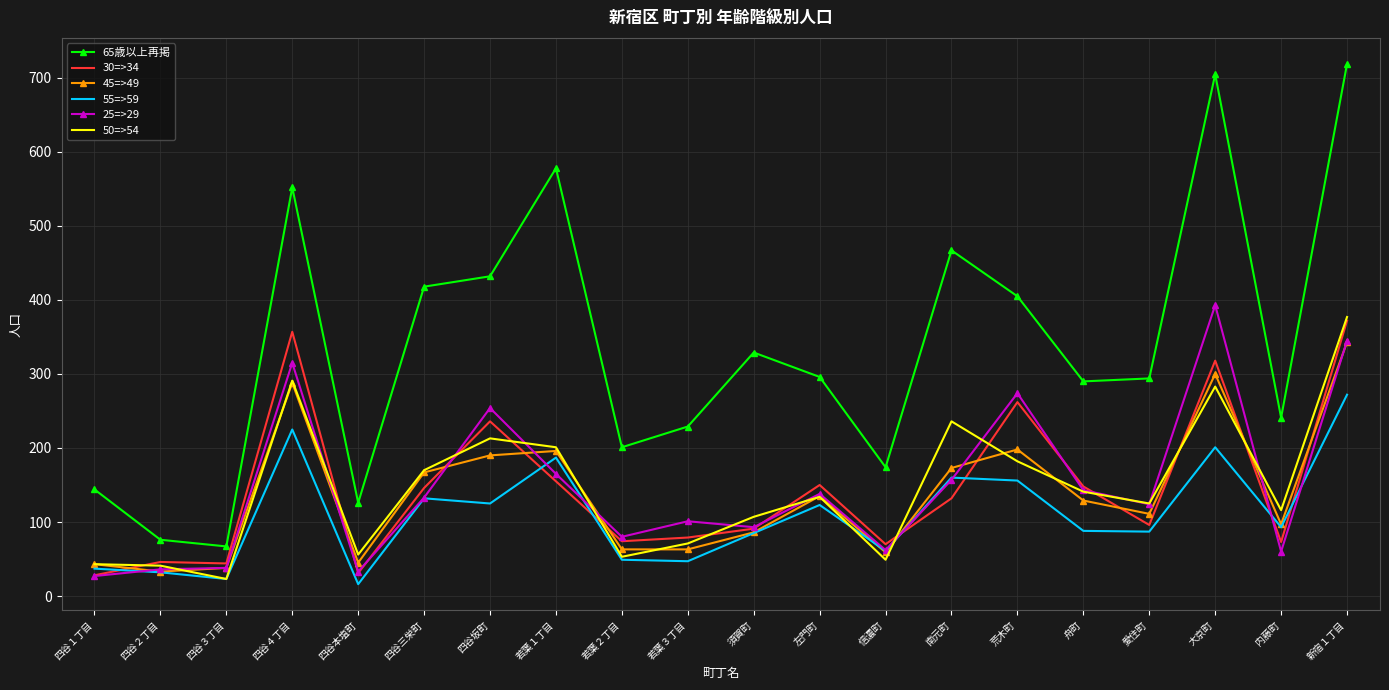

What is the highest value of the 55=>59 series?

272